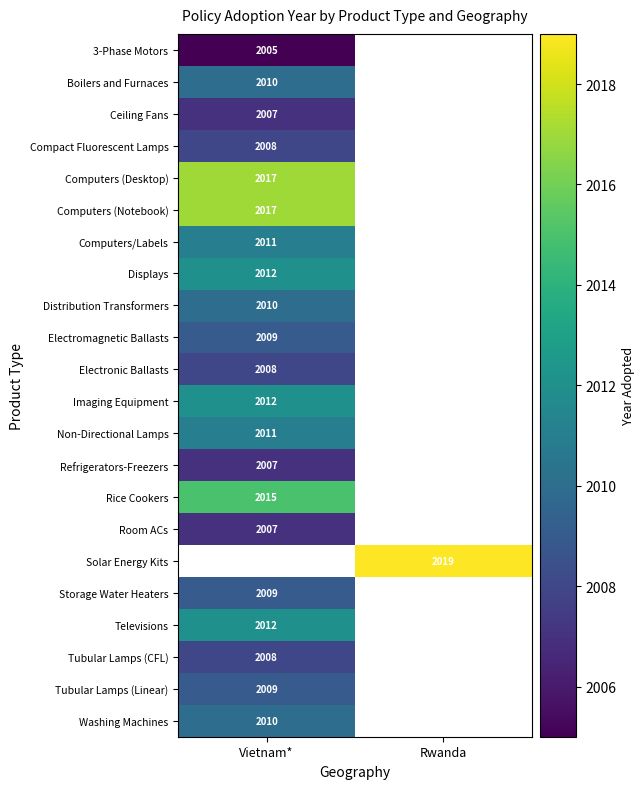

Which label corresponds to the largest value in the chart?

Rwanda